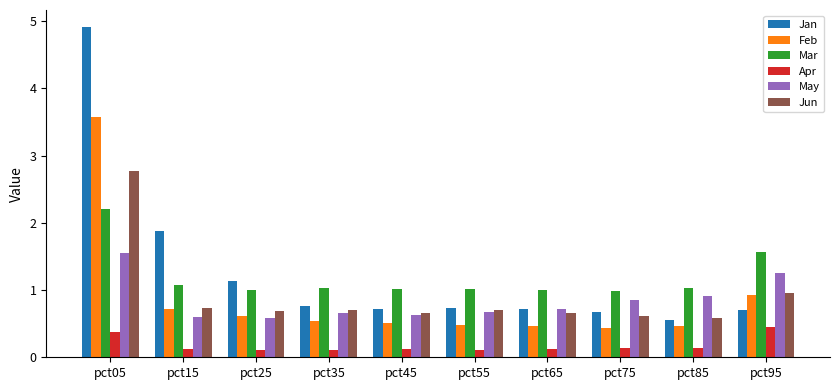

Which series has the largest total across all categories?

Jan